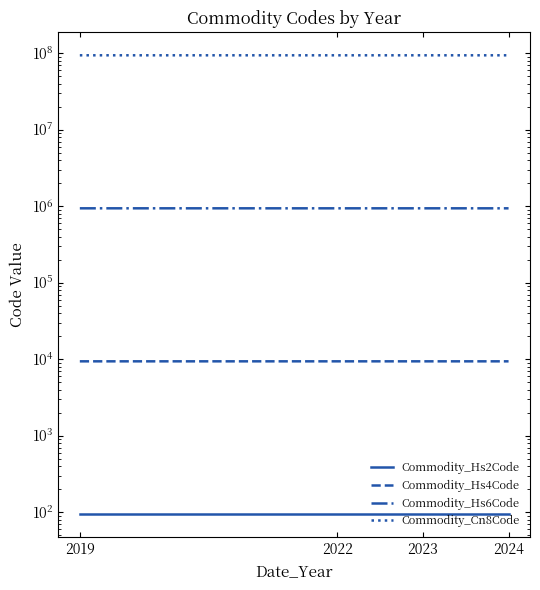

How many values in the Commodity_Hs6Code series exceed 940360?

1